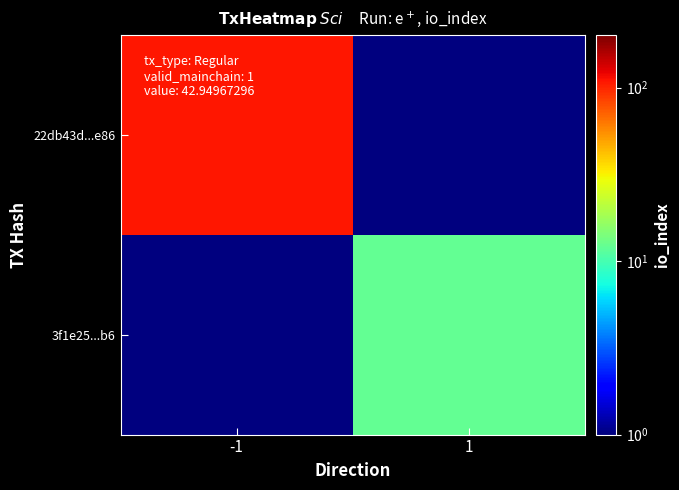

What is the total value across all series at -1?

109.5